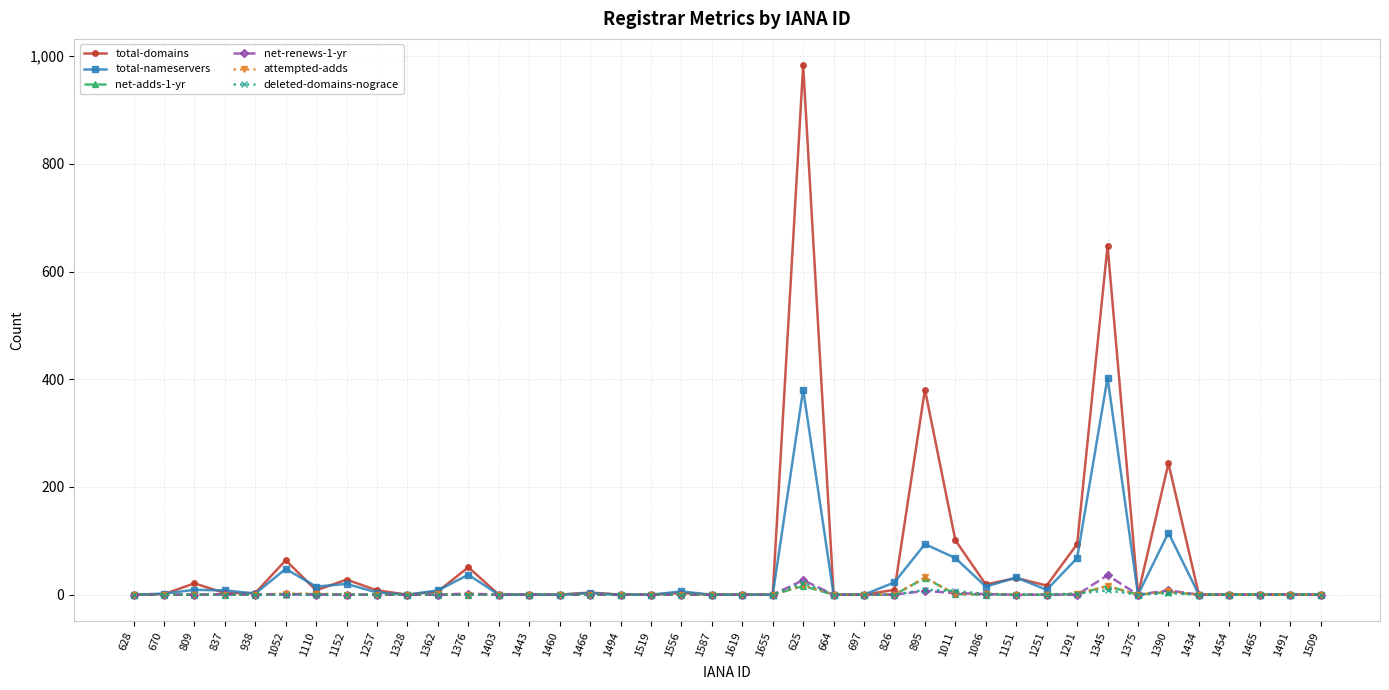

What is the sum of all deleted-domains-nograce values?

52